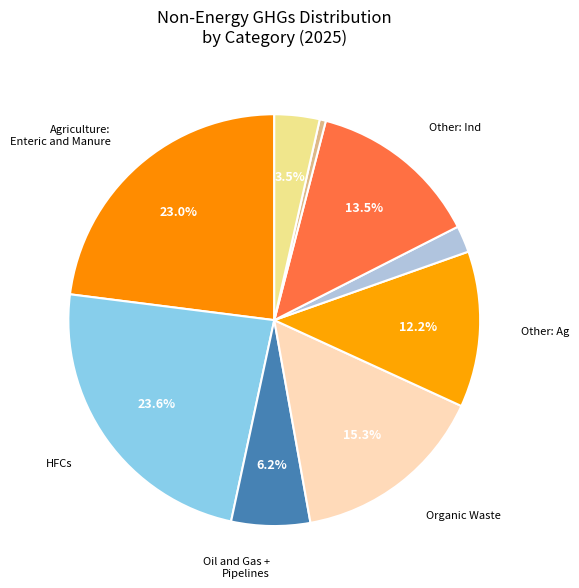

How many segments does this pie chart have?

9